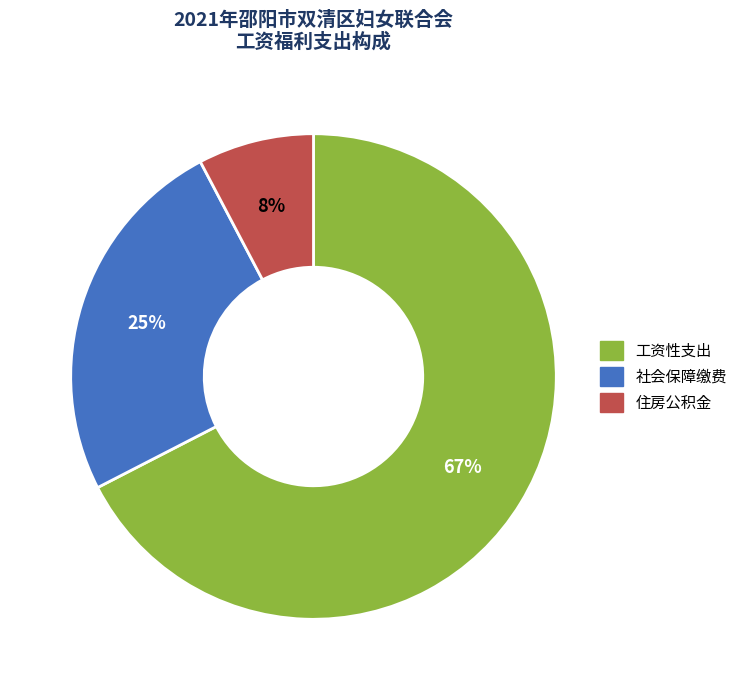

To the nearest percent, what is the combined percentage of 社会保障缴费 and 住房公积金?

33%